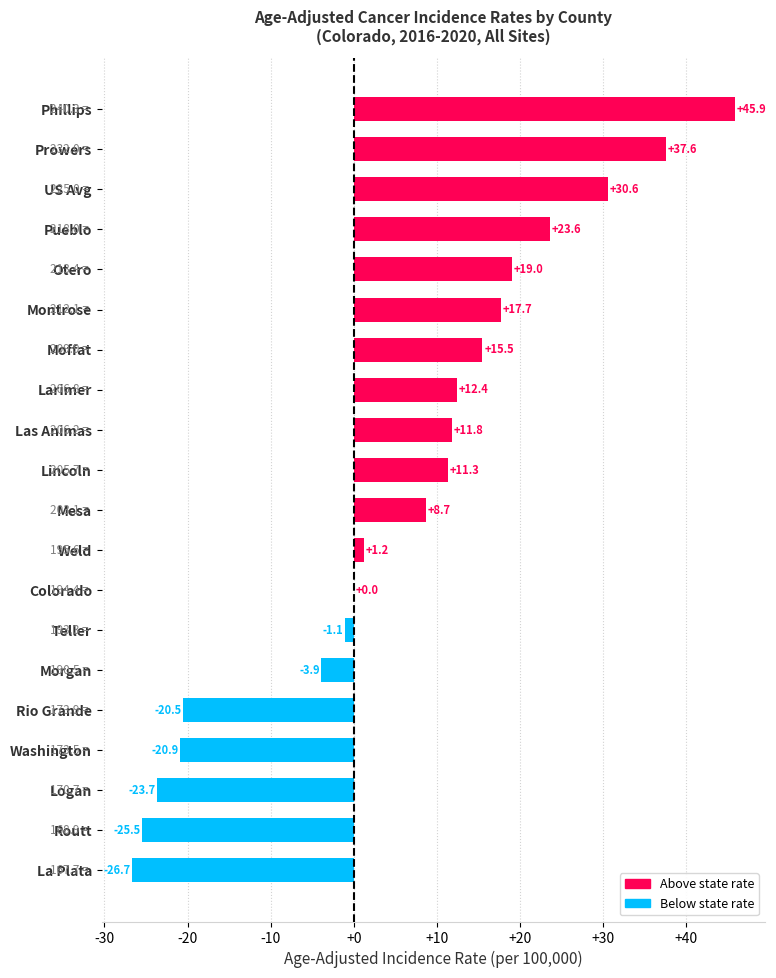

The value at Larimer is 327.6. True or false?

False